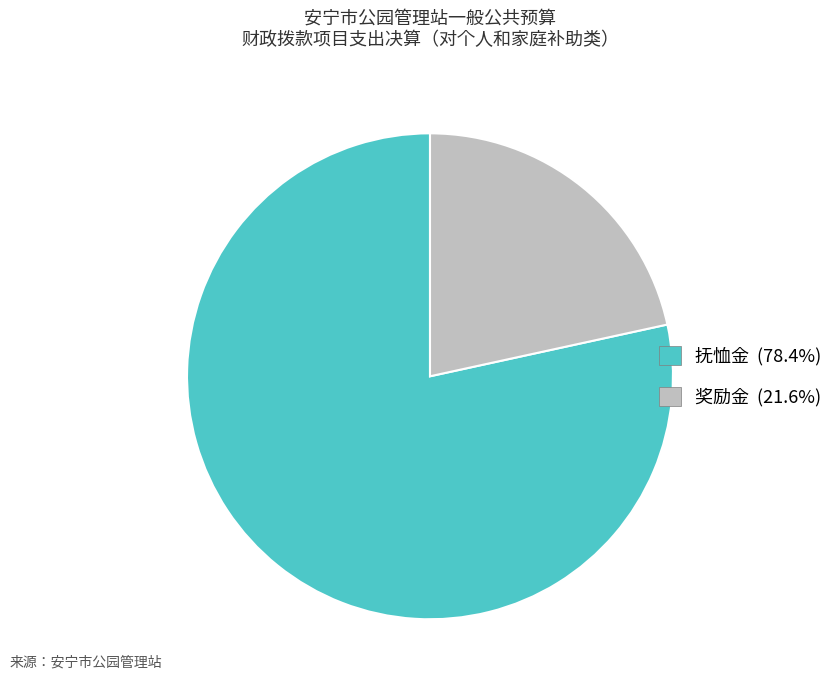

How many slices are in this pie chart?

2